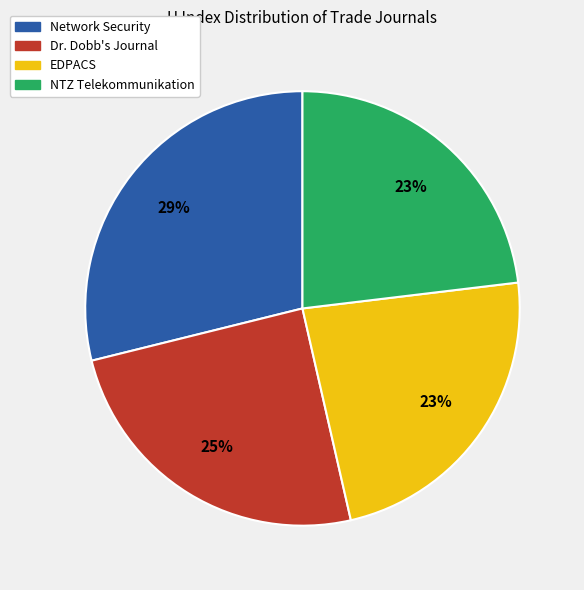

Is it true that EDPACS is 23% of the pie?

True